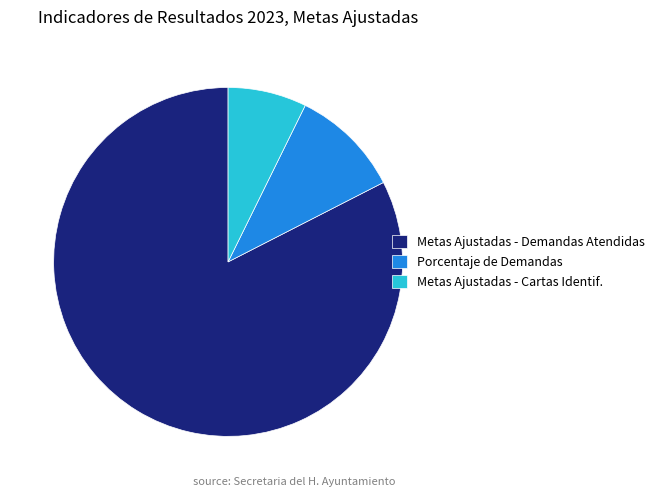

True or false: Metas Ajustadas - Cartas Identif. accounts for 7% of the total.

True